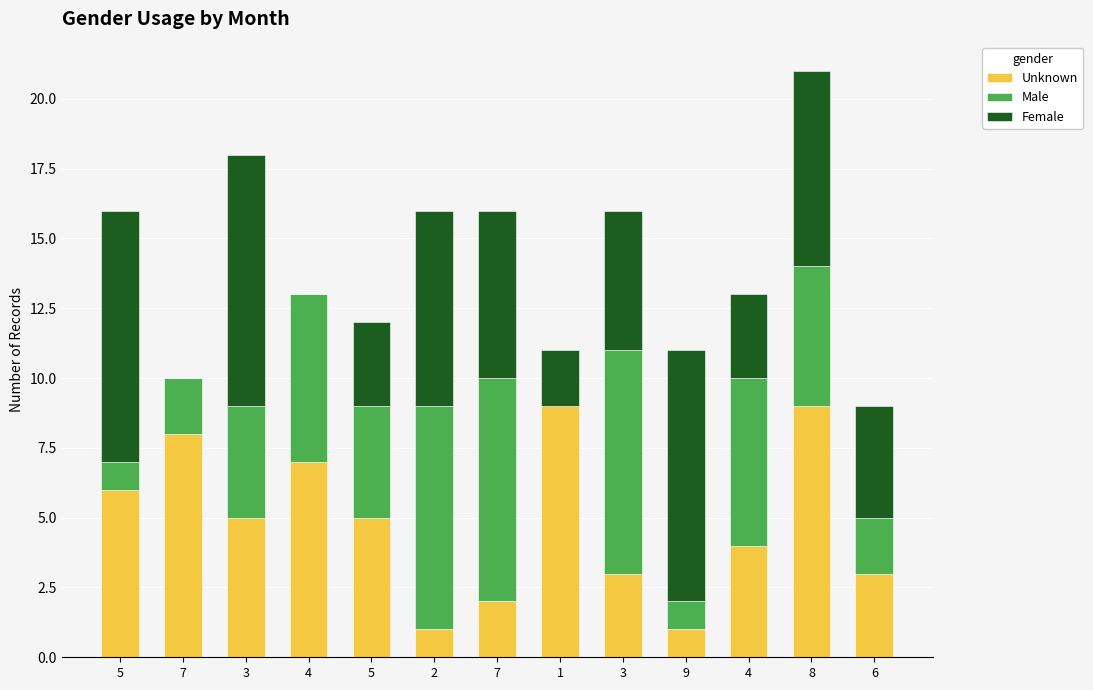

How many data points does each series have?

13